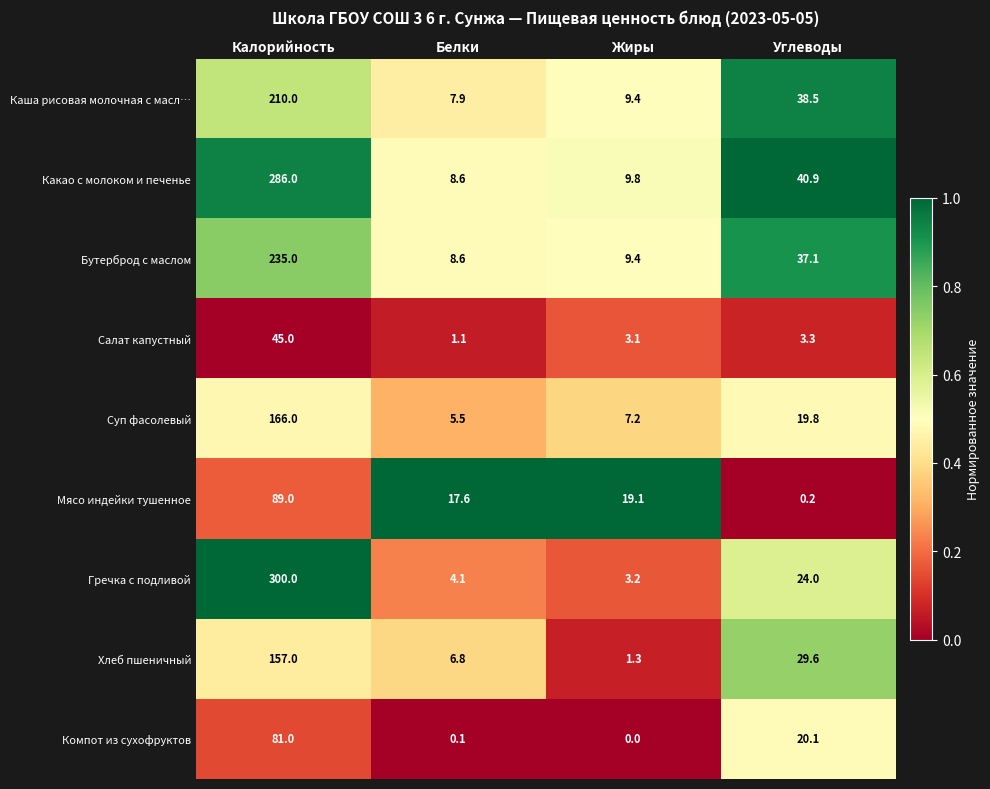

What is the sum of the Бутерброд с маслом values at Углеводы and Калорийность?

272.1